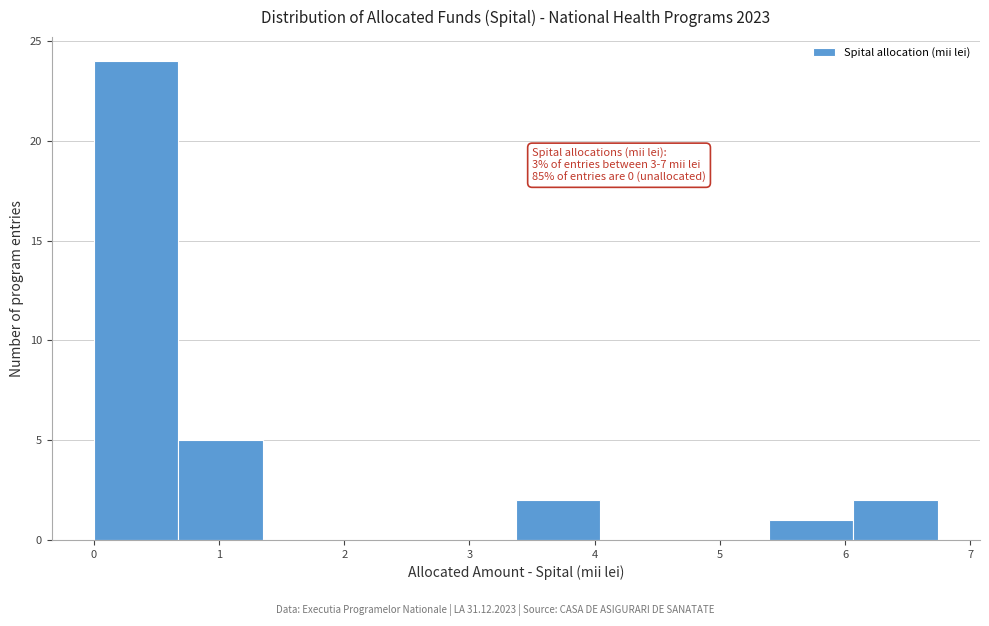

Over which range of the x-axis is the bar tallest?

0.0 to 0.7